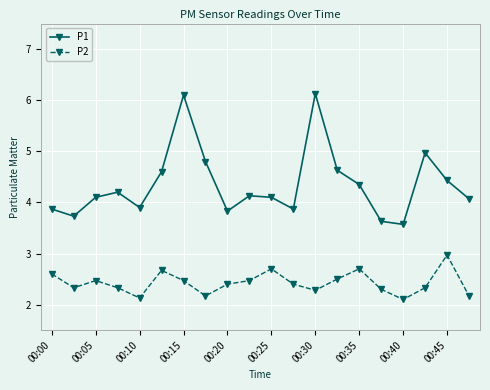

Which series has the largest range (max minus min)?

P1